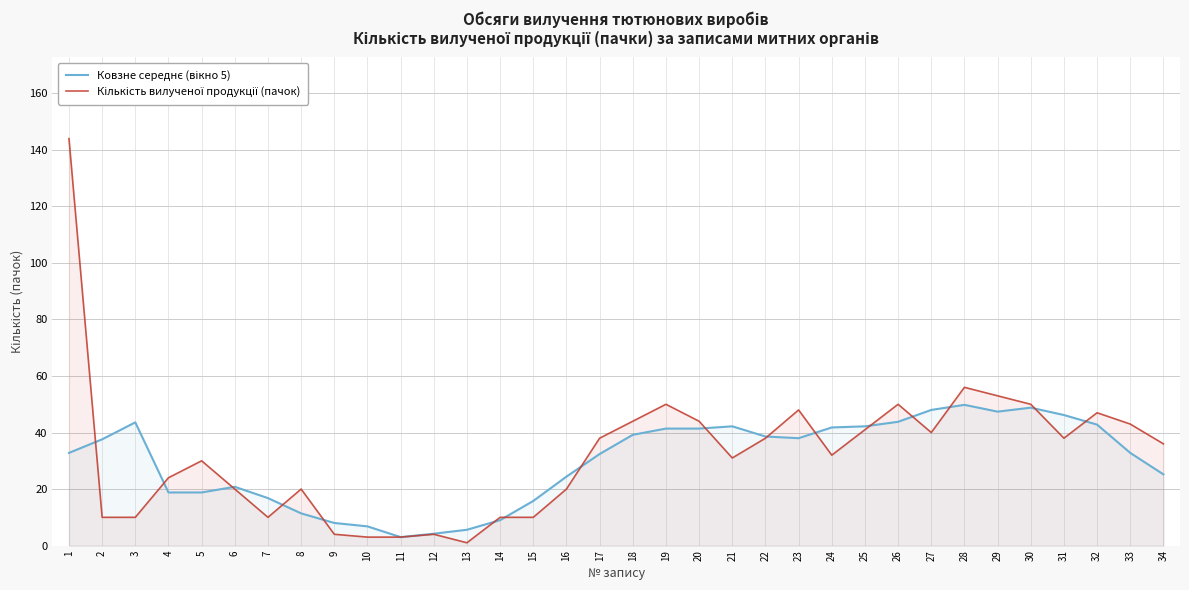

What is the average value of the Кількість вилученої продукції (пачок) series?

32.4